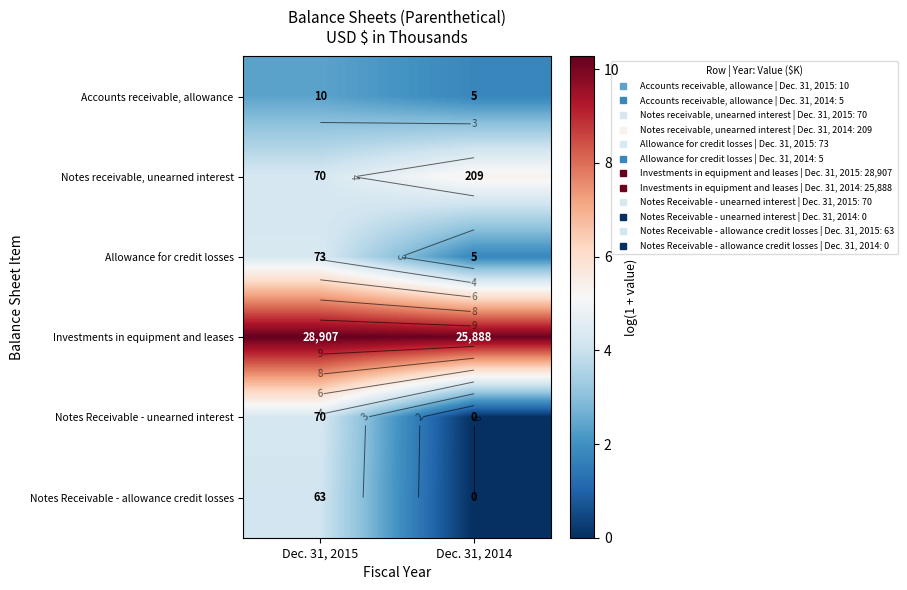

True or false: Investments in equipment and leases has a value of 10.2 at Dec. 31, 2014.

True